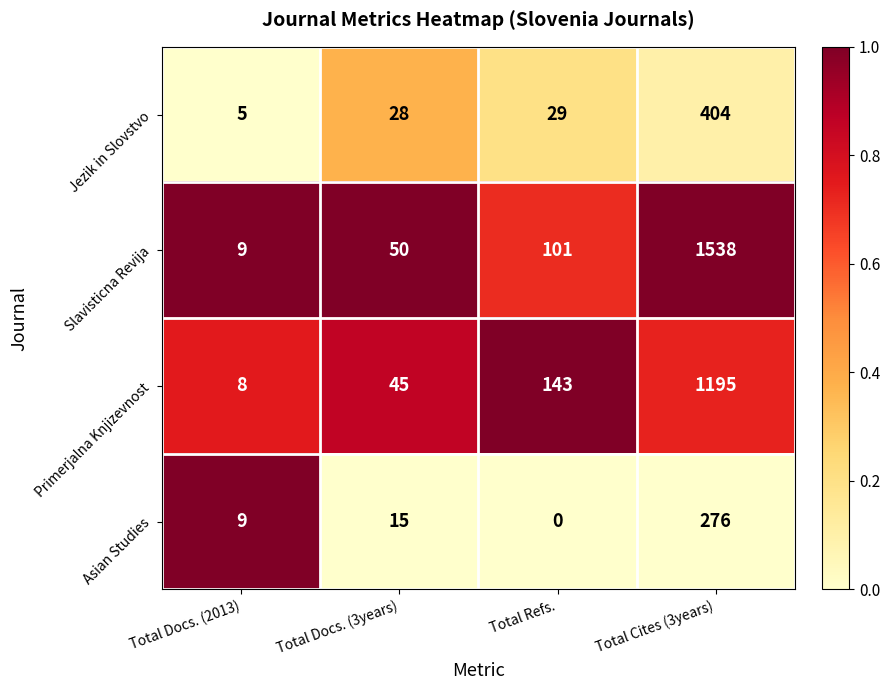

Rank the series at Total Docs. (3years) from lowest to highest value.

Asian Studies, Jezik in Slovstvo, Primerjalna Knjizevnost, Slavisticna Revija